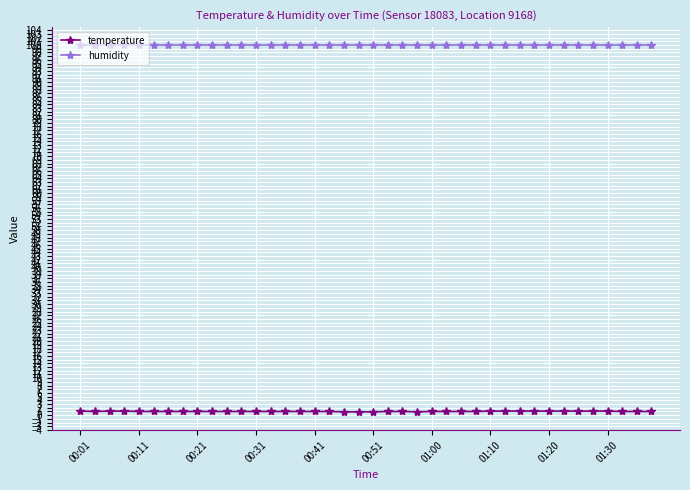

List the series in order of their overall mean, lowest first.

temperature, humidity